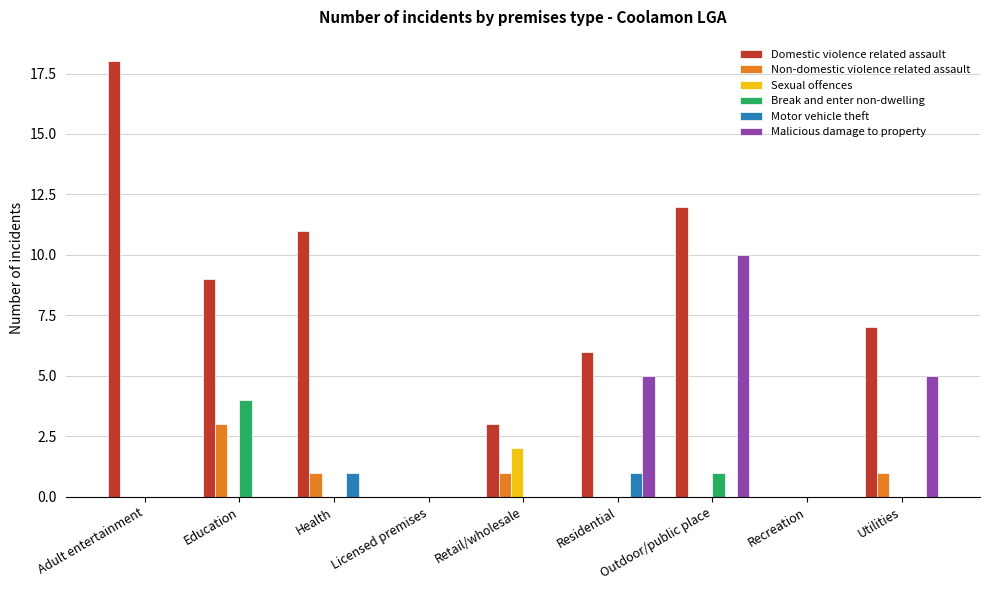

Is it true that Domestic violence related assault equals 11 at Health?

True